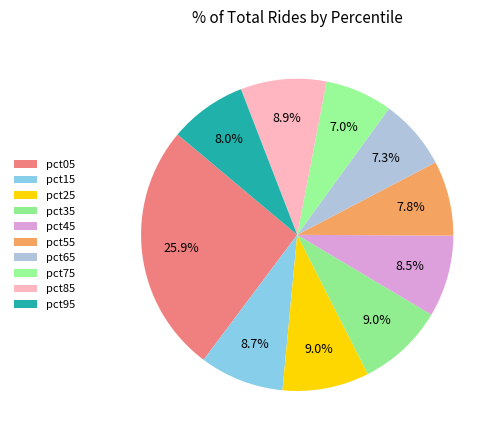

True or false: pct25 accounts for 9% of the total.

True